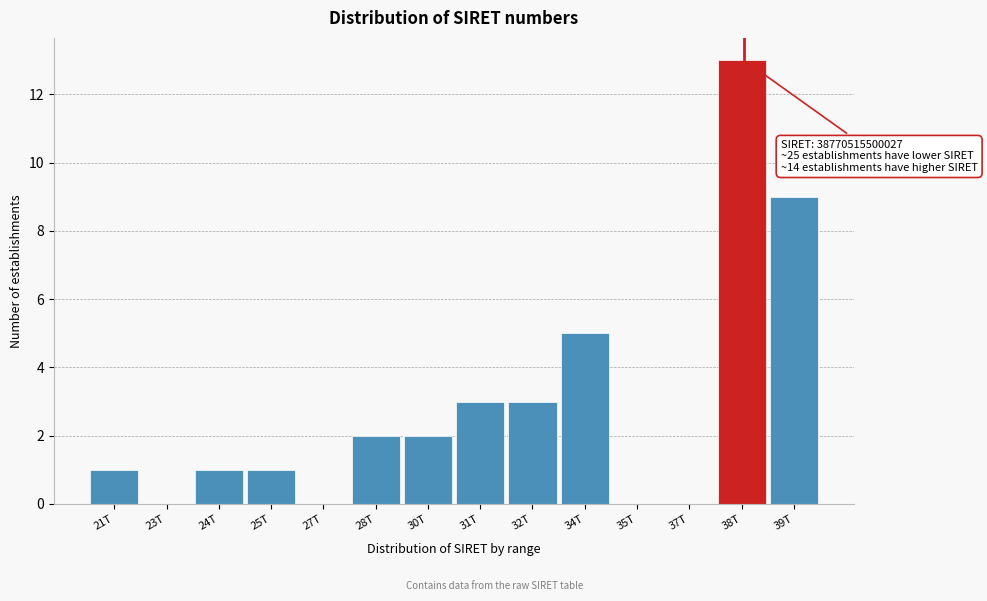

Reading right to left, extract all data points from this chart.

39T=9	38T=13	37T=0	35T=0	34T=5	32T=3	31T=3	30T=2	28T=2	27T=0	25T=1	24T=1	23T=0	21T=1